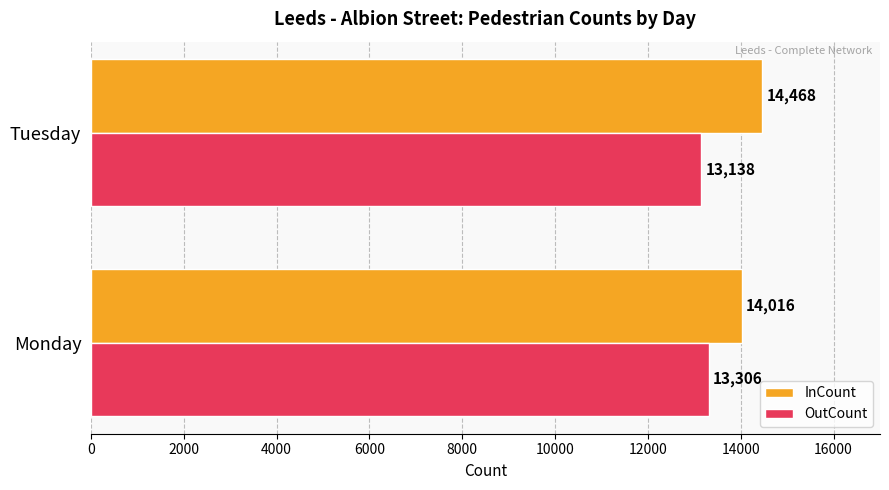

What is the total value across all series at Tuesday?

27606